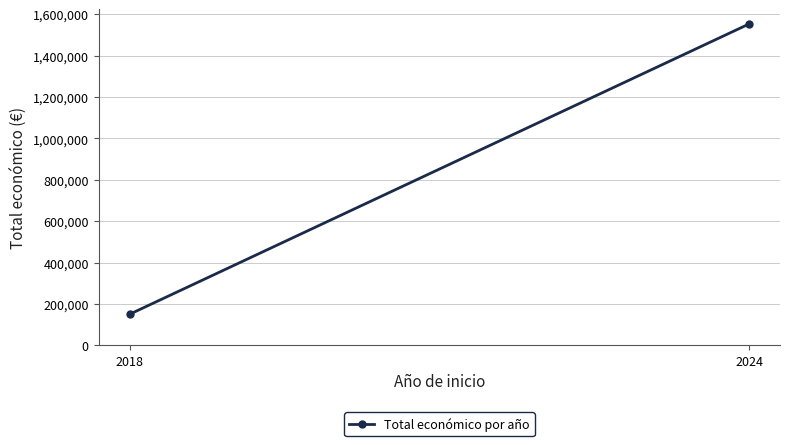

Count the values in the range 150000 to 1552660.

2